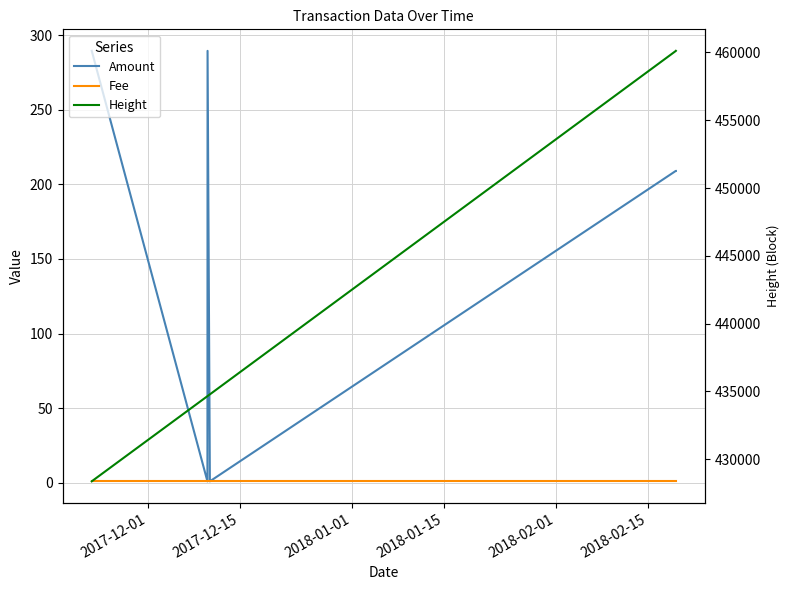

Does the chart have visible grid lines?

Yes